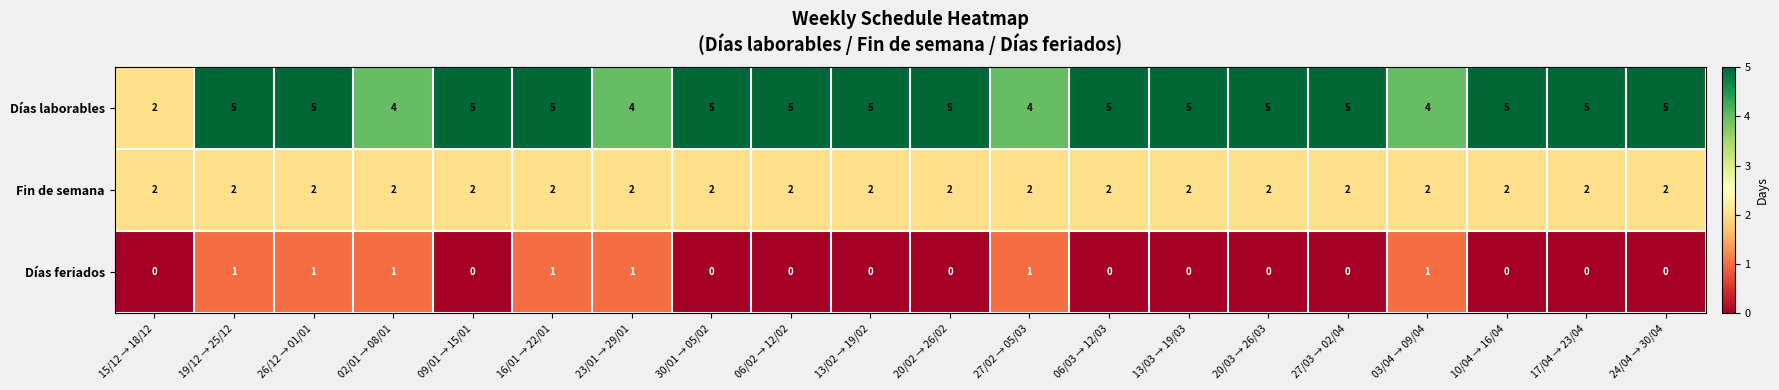

At how many categories does at least one series exceed 3?

19